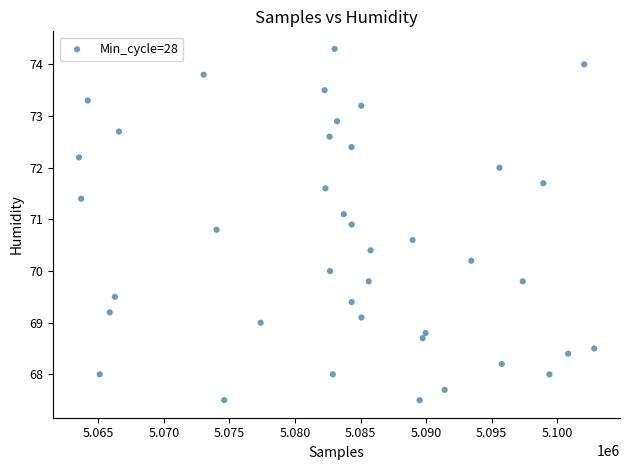

What is the range of X values (max minus min)?

39306.0